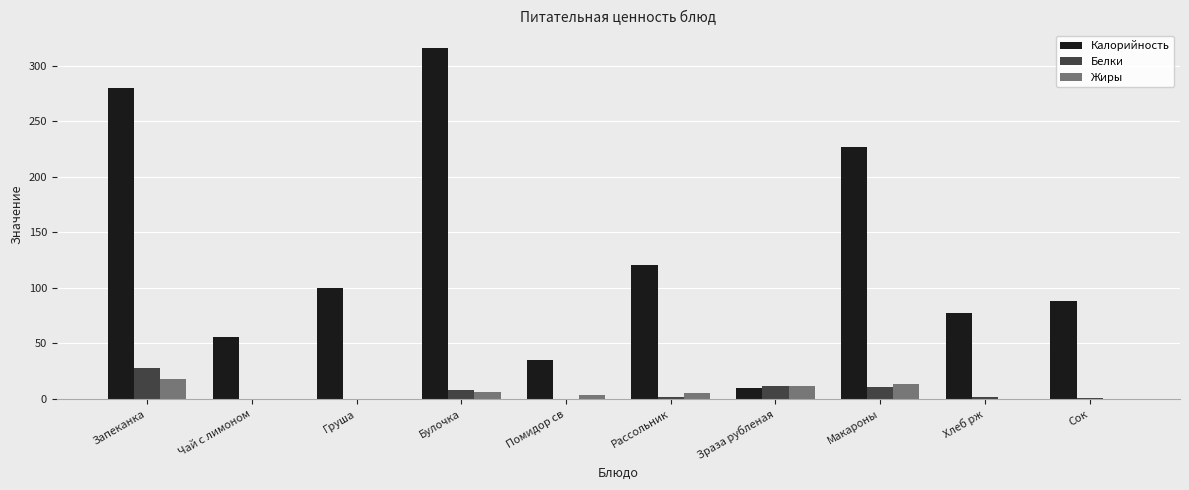

What is the average value of the Белки series?

6.4